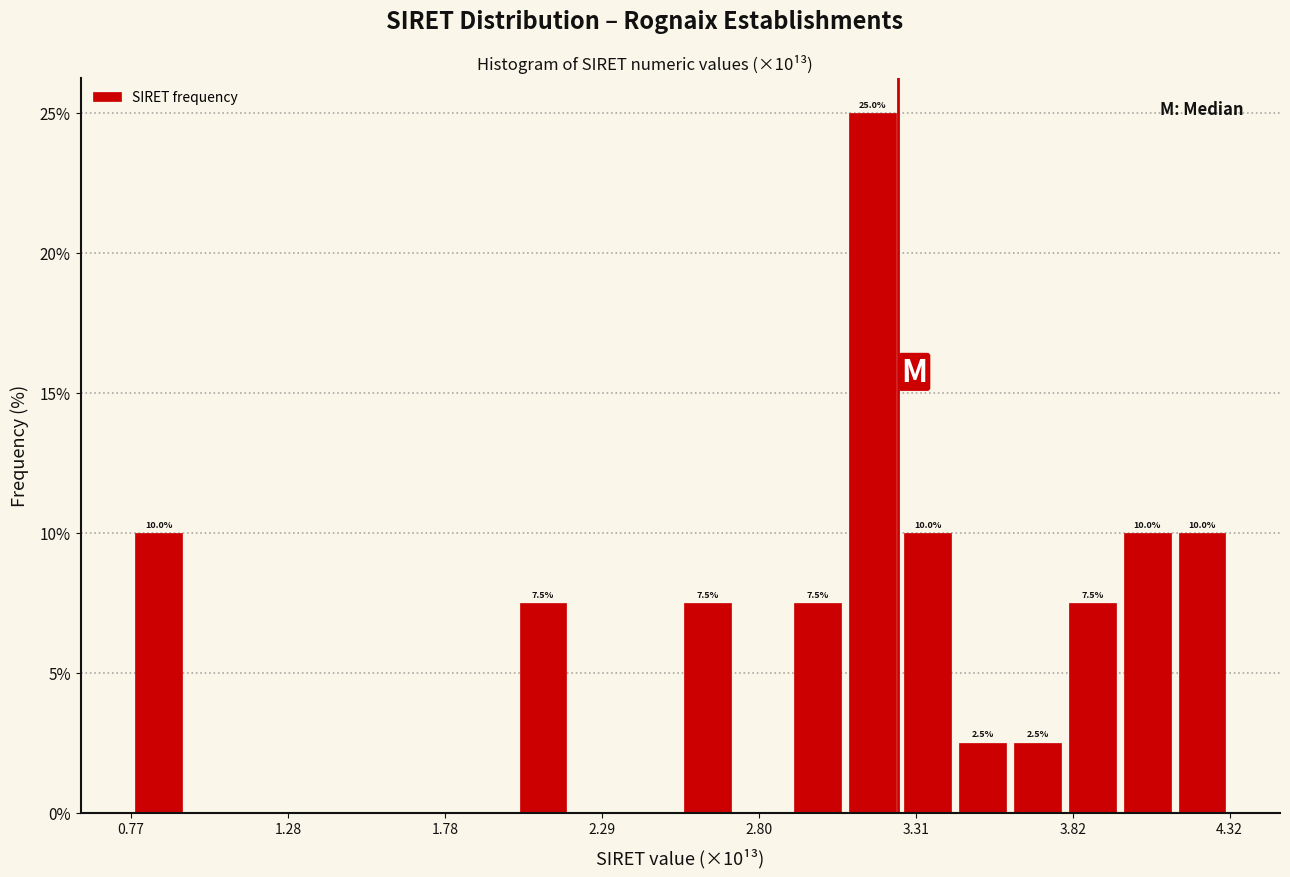

Around what value on the x-axis is the tallest bar? Give the approximate position of its centre, as read against the axis.

3.2